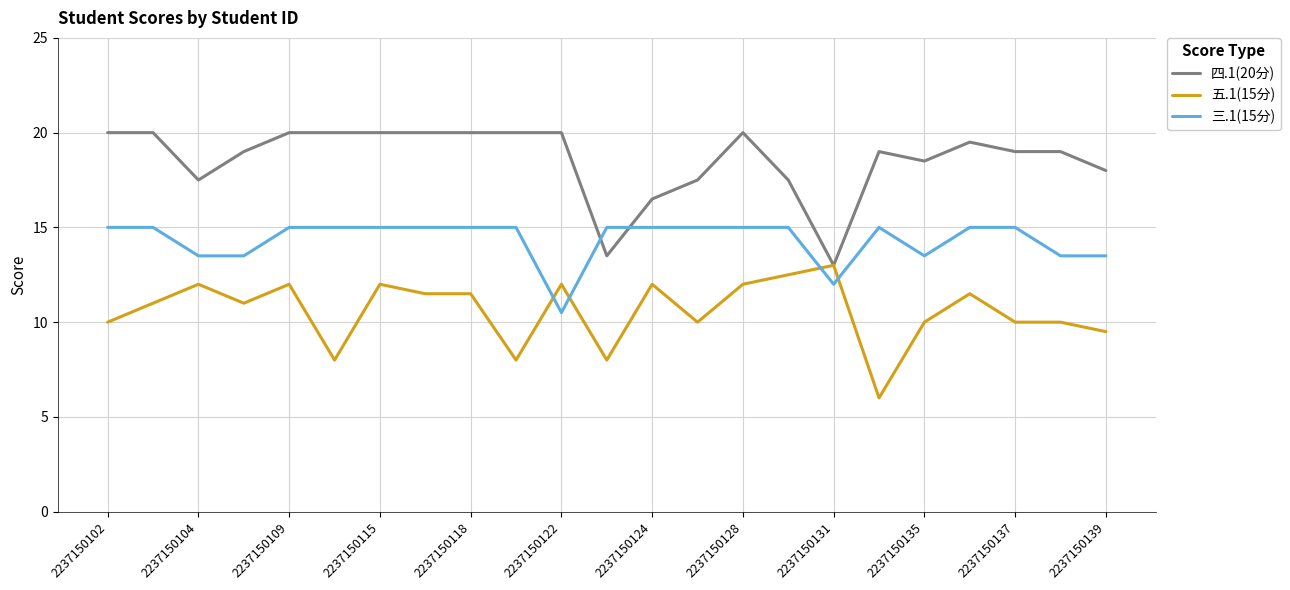

What is the maximum value shown in the chart?

20.0